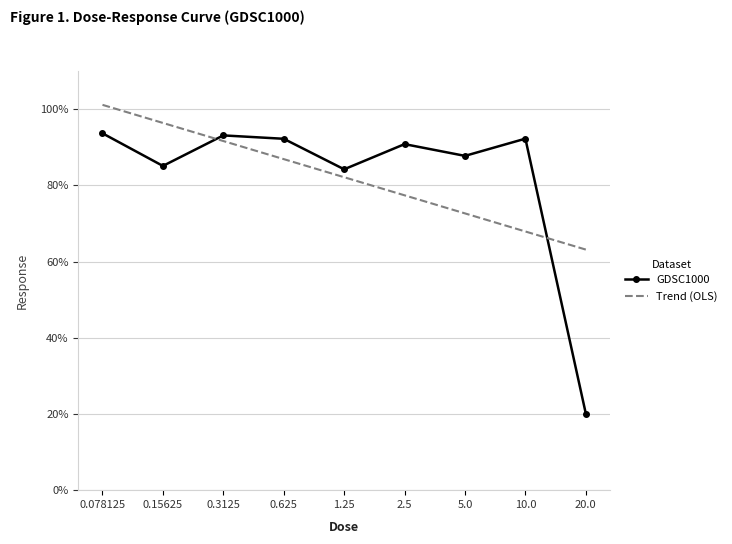

What is the label of the 2nd point from the left?

0.15625